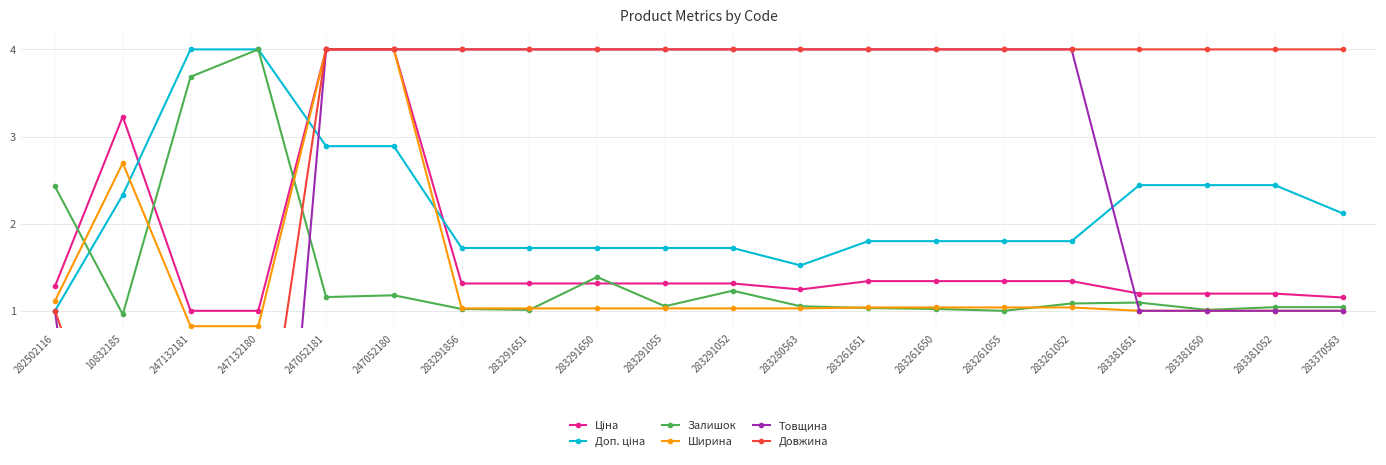

Where is Довжина nearest to the value 1?

282502116